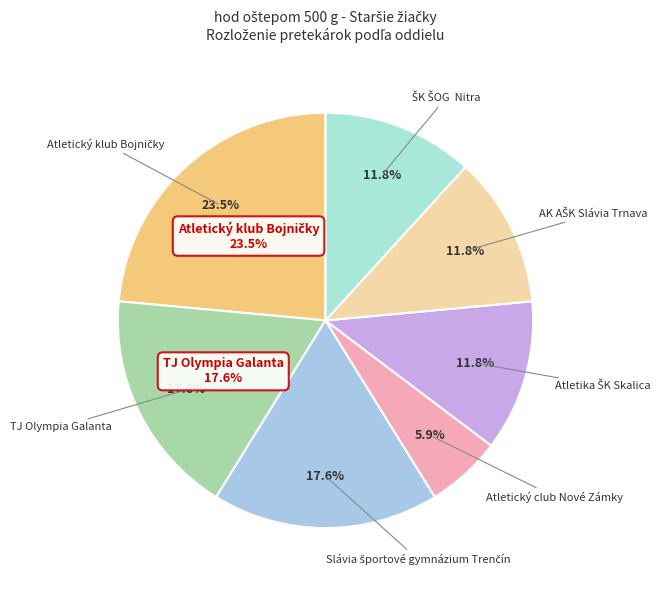

What is the largest slice in the pie chart?

Atletický klub Bojničky